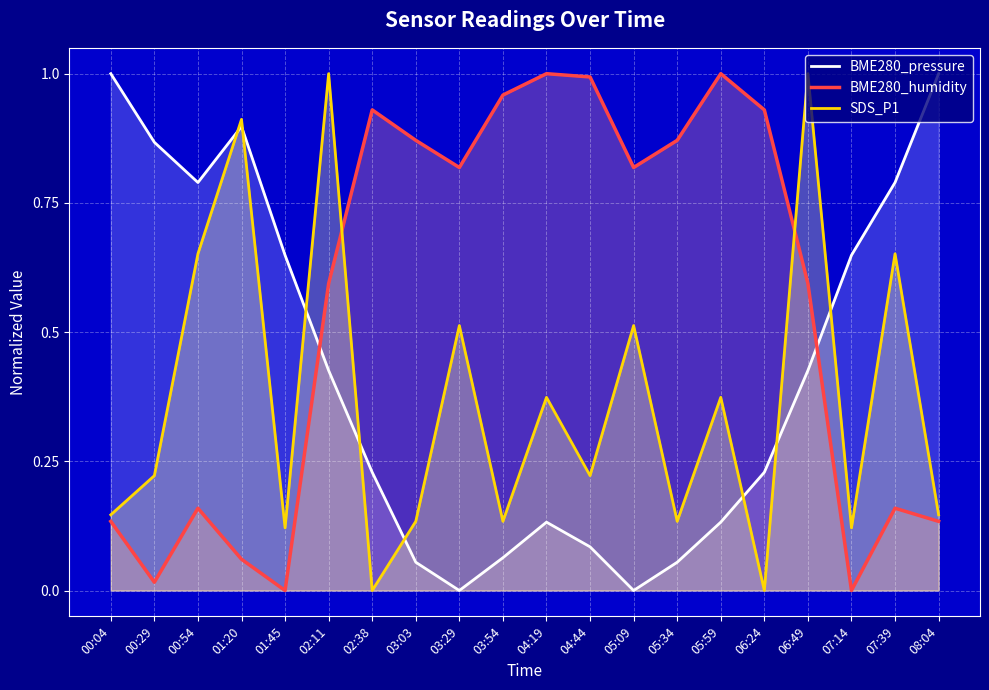

At which category does BME280_humidity reach its first local valley?

00:29